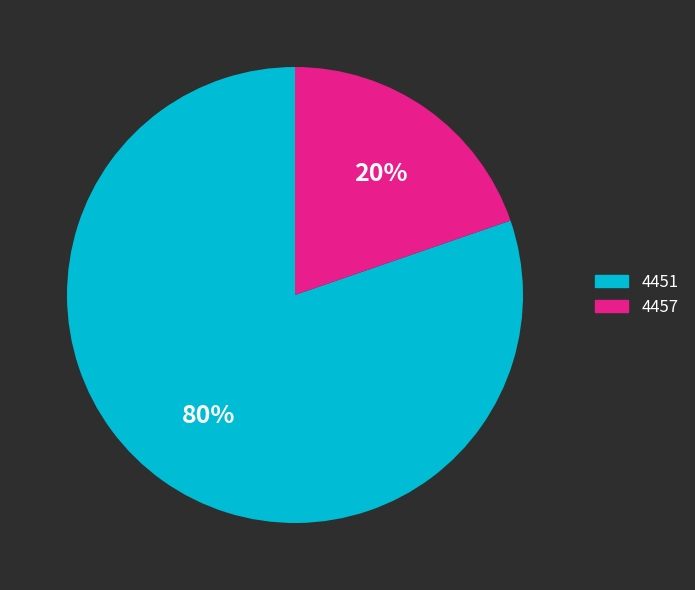

What is the ratio of the value at 4457 to the value at 4451?

0.2